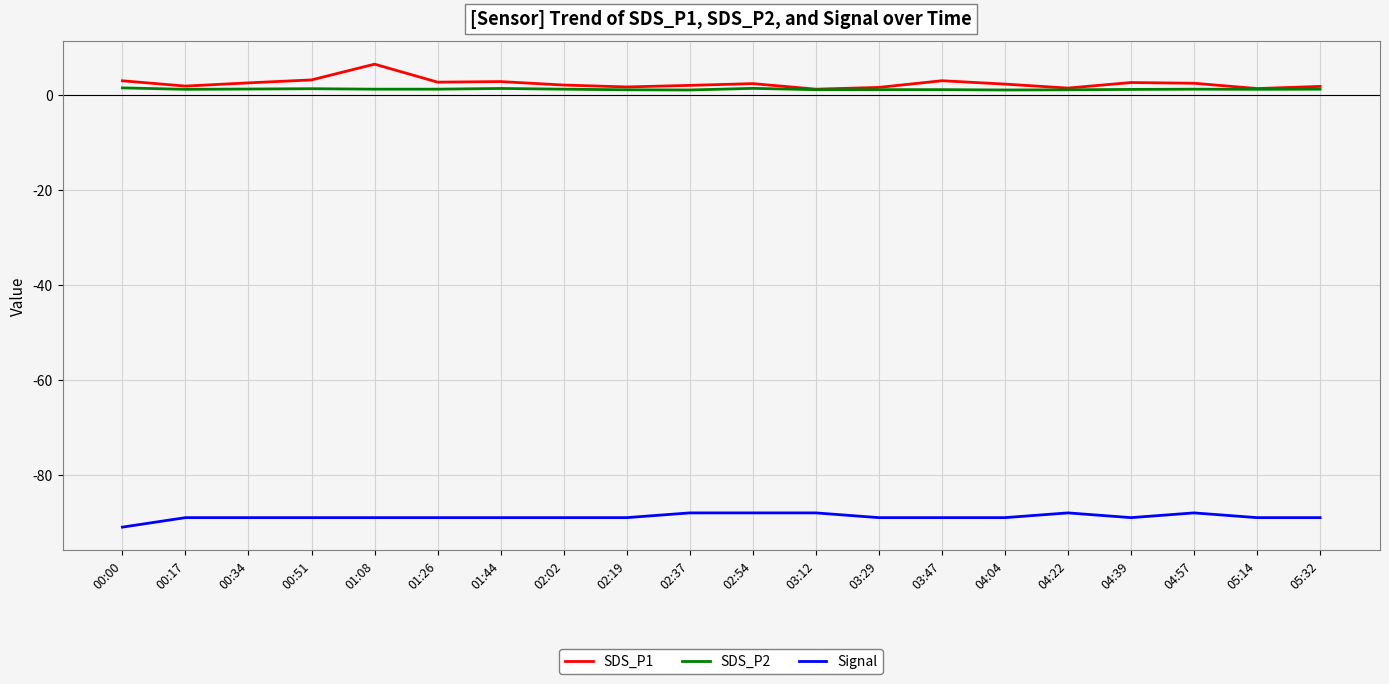

What is the value of the SDS_P2 point at the 4th from the left?

1.4